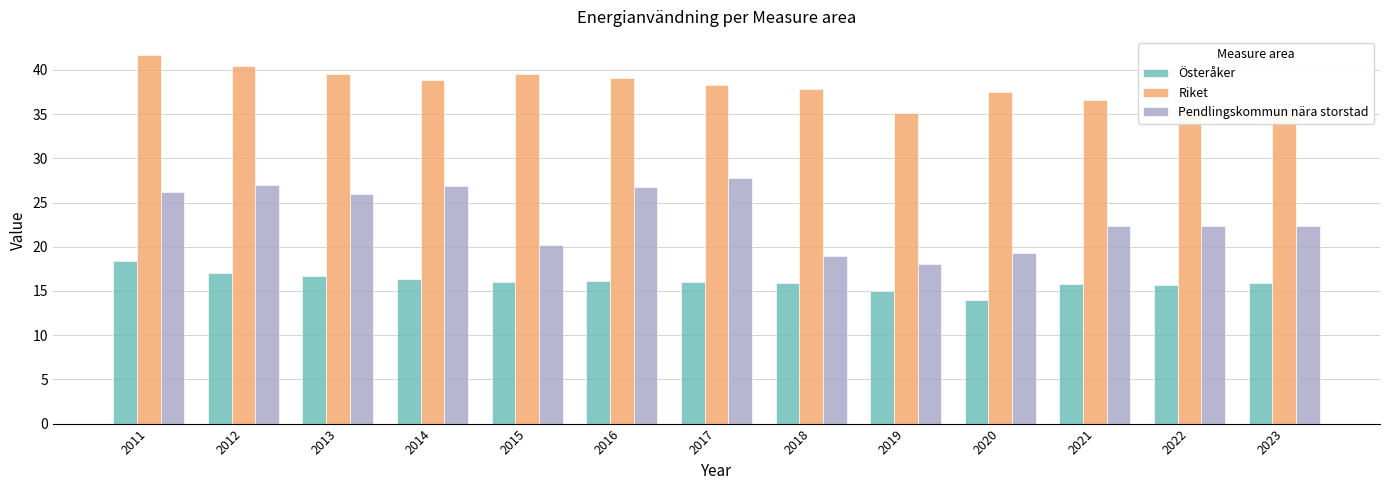

Which category has the lowest value in the Österåker series?

2020